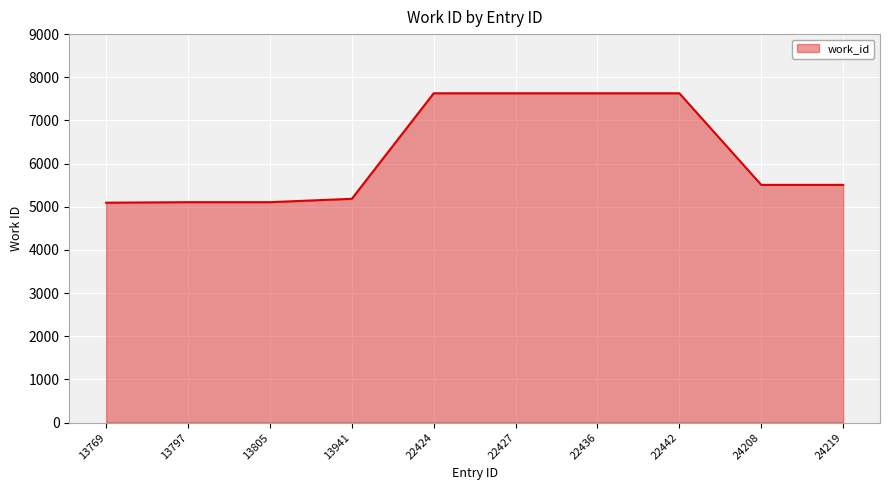

How many lines are shown in the chart?

1